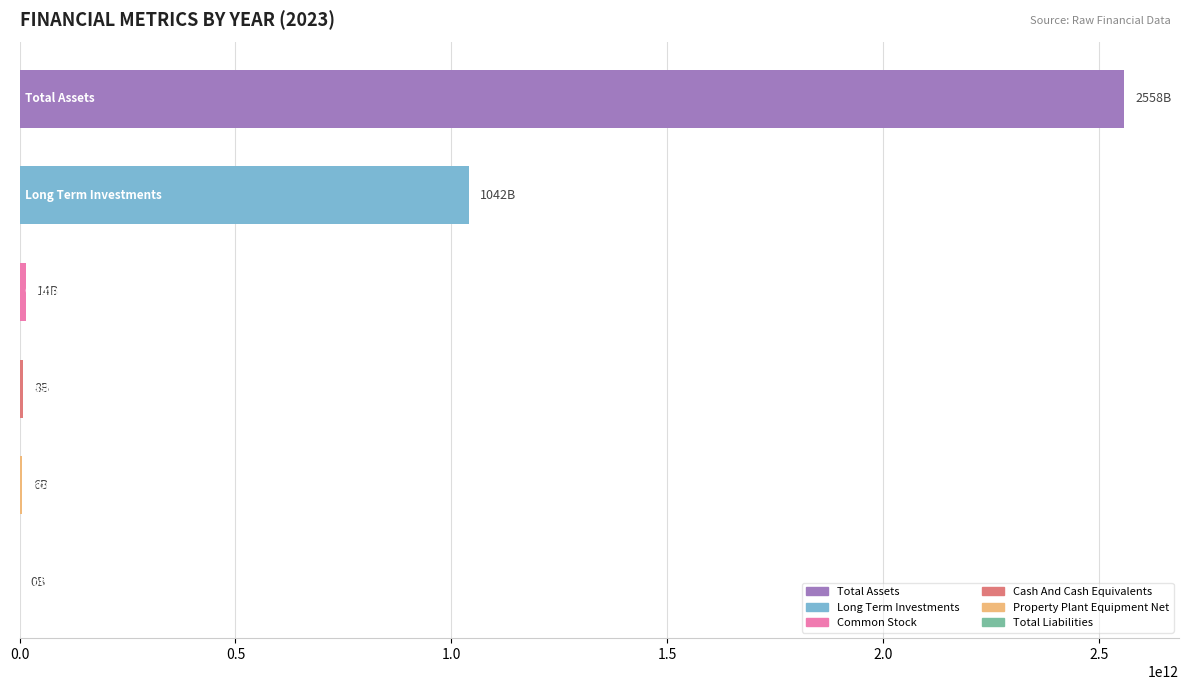

What is the greatest value displayed?

2558472000000